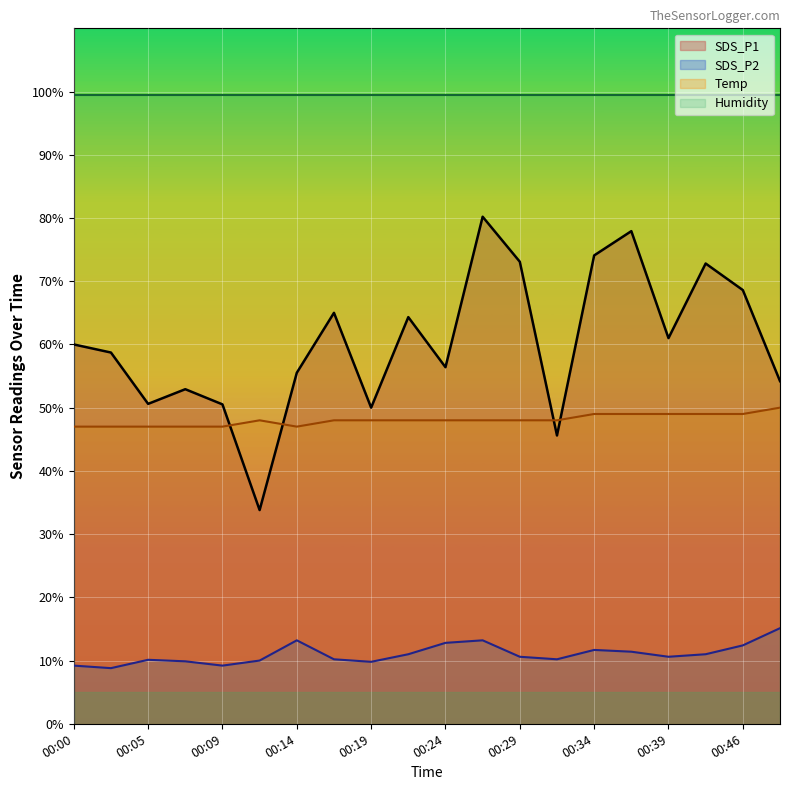

Rank the series by their maximum value, from lowest to highest.

SDS_P2, Temp, SDS_P1, Humidity